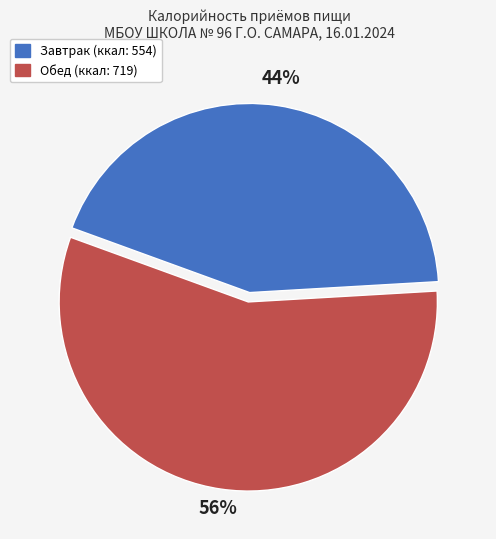

What is the ratio of the value at Обед to the value at Завтрак?

1.3